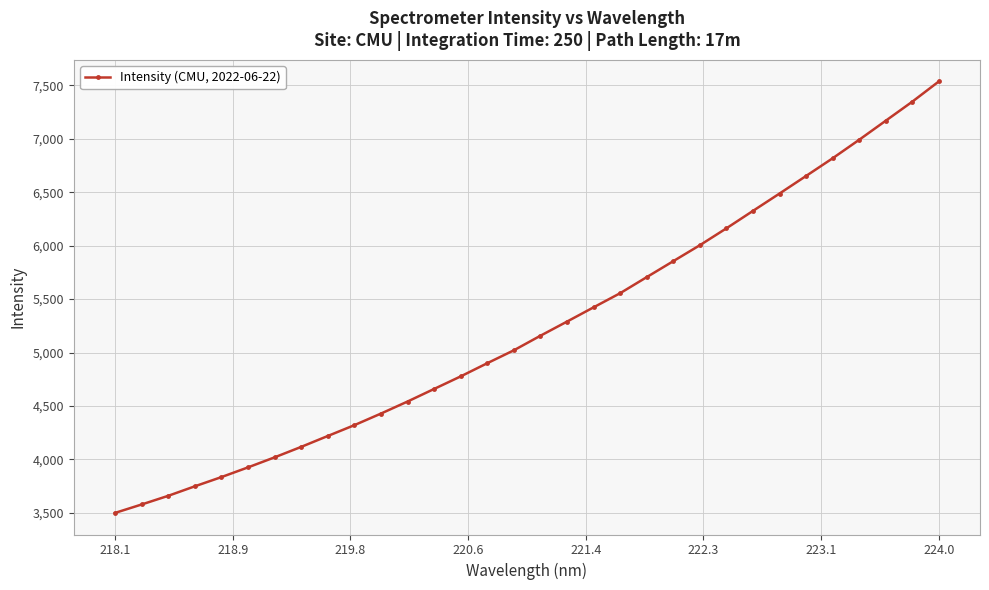

What is the sum of all values?

167721.2